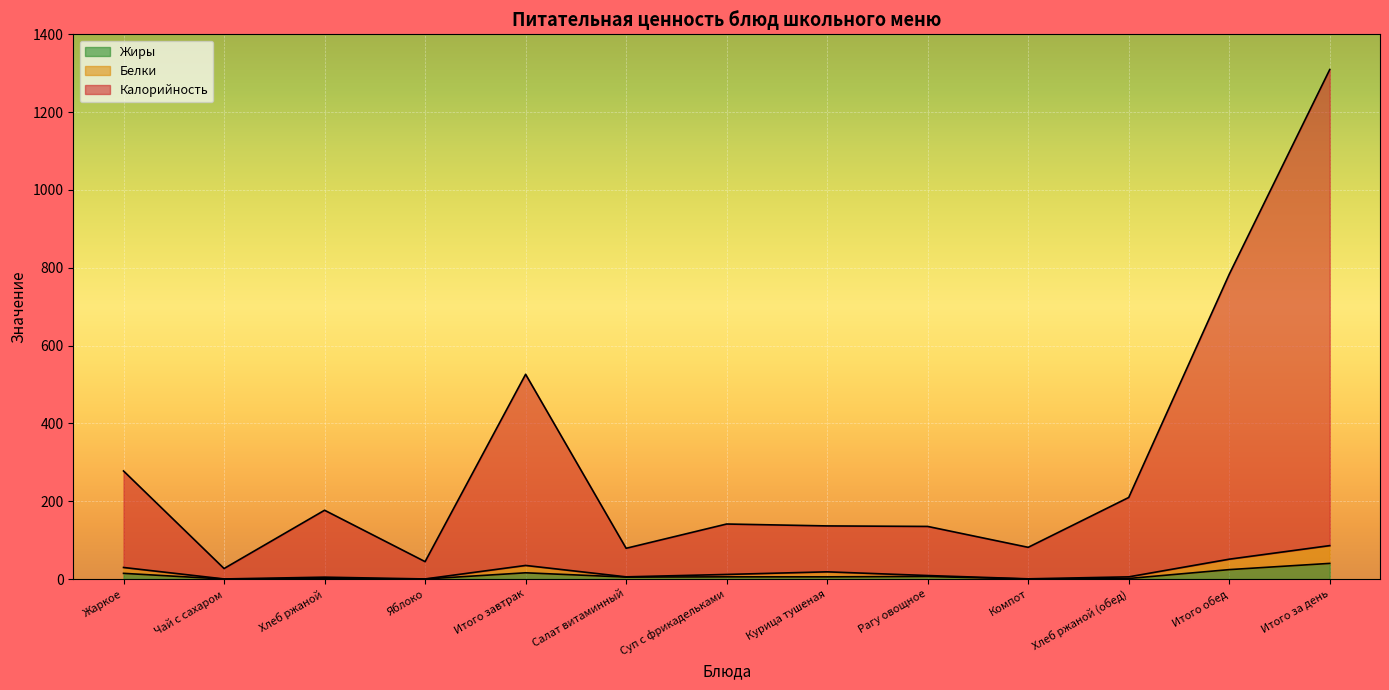

True or false: Калорийность and Жиры cross at least once.

False